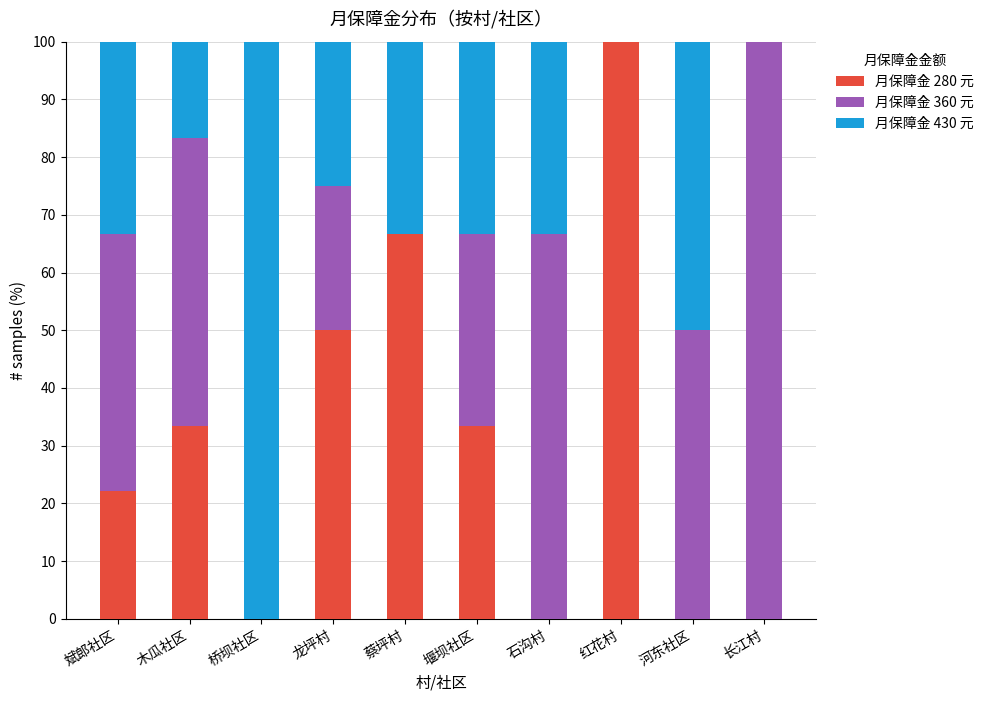

What is the sum of the 月保障金 280 元 values at 红花村 and 河东社区?

100.0